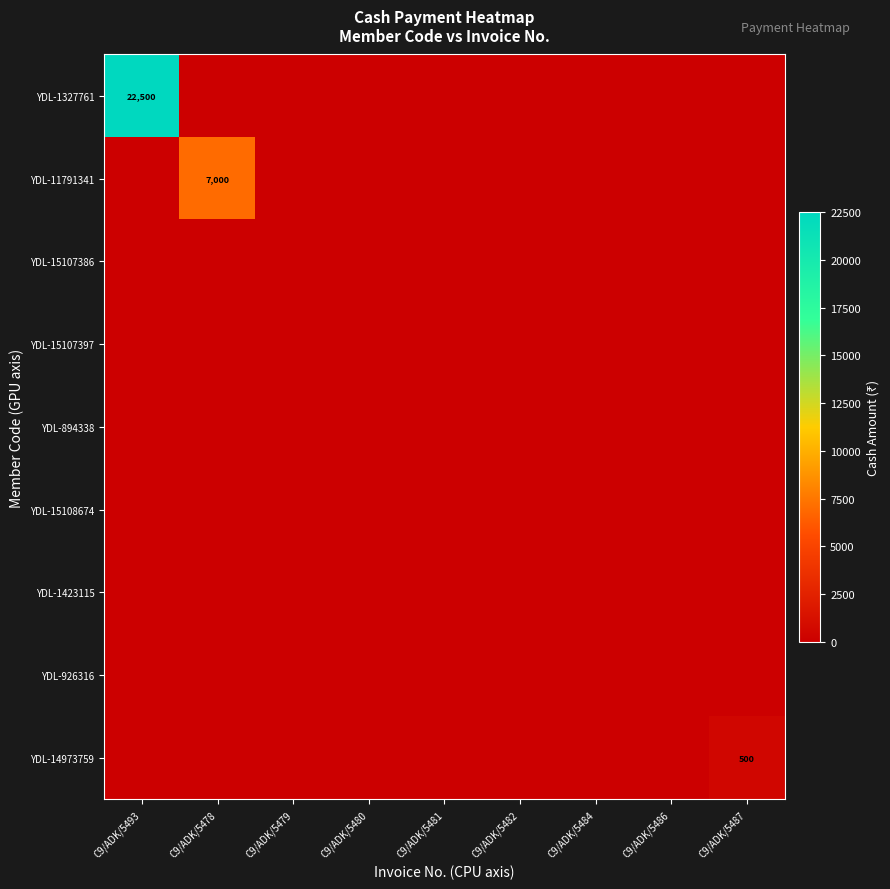

List the labels in order of YDL-15107386 value, smallest first.

C9/ADK/5493, C9/ADK/5478, C9/ADK/5479, C9/ADK/5480, C9/ADK/5481, C9/ADK/5482, C9/ADK/5484, C9/ADK/5486, C9/ADK/5487